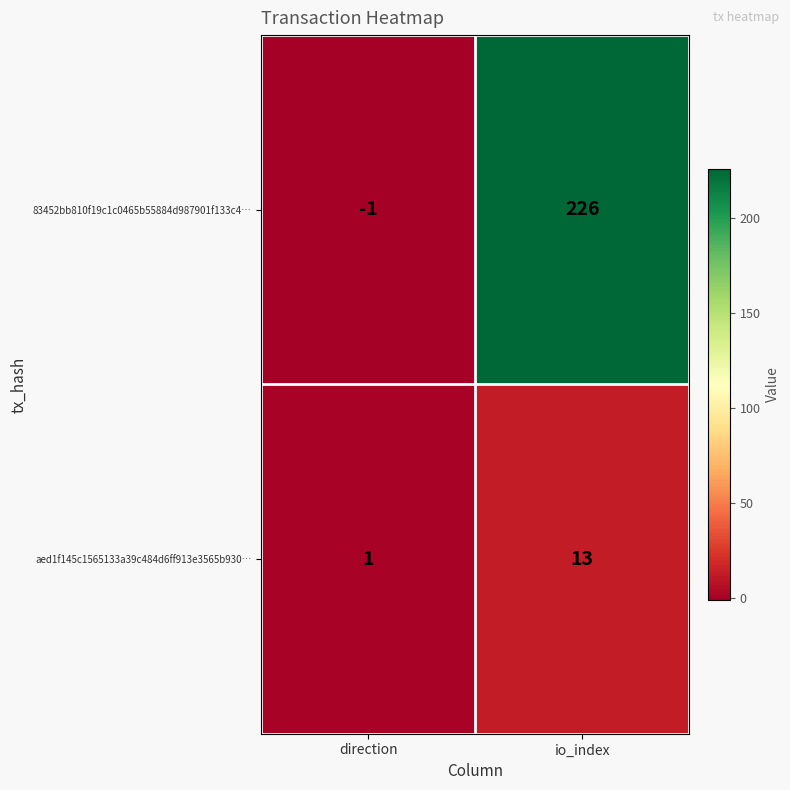

What is the difference between the maximum and minimum values in the aed1f145c1565133a39c484d6ff913e3565b930… series?

12